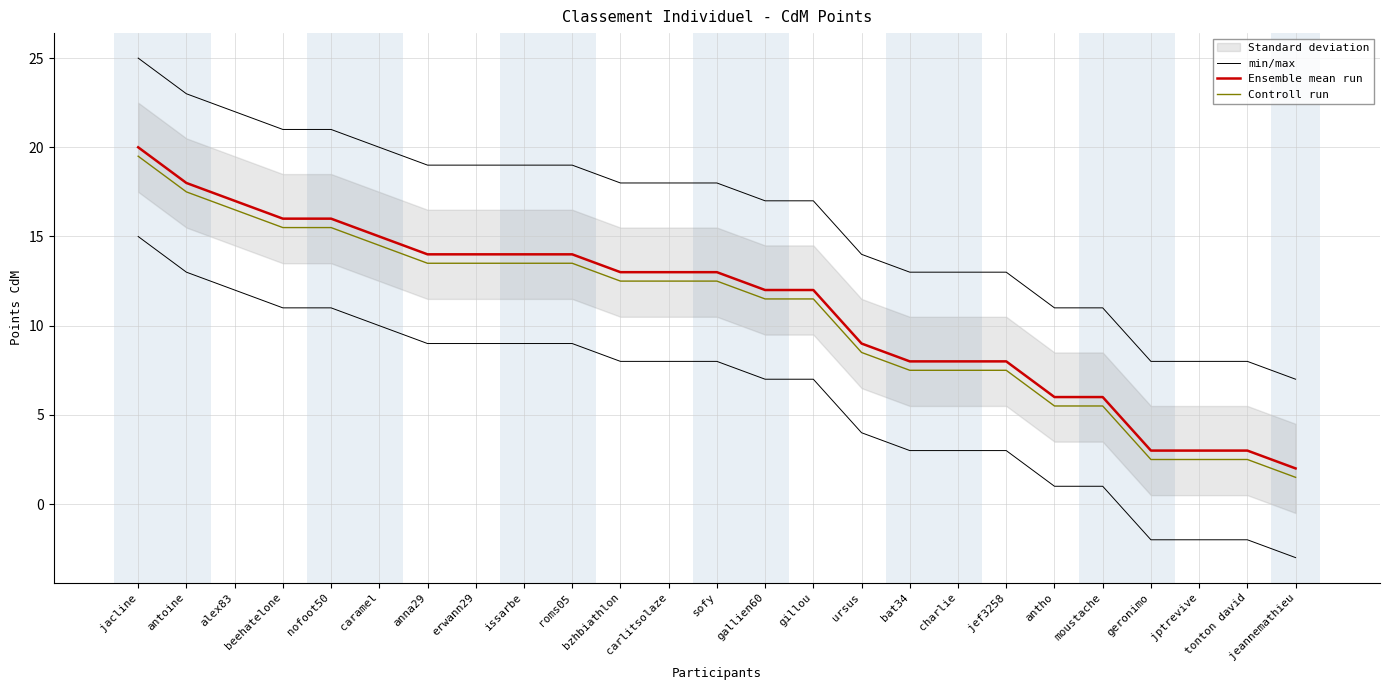

What is the sum of all Ensemble mean run values?

277.0